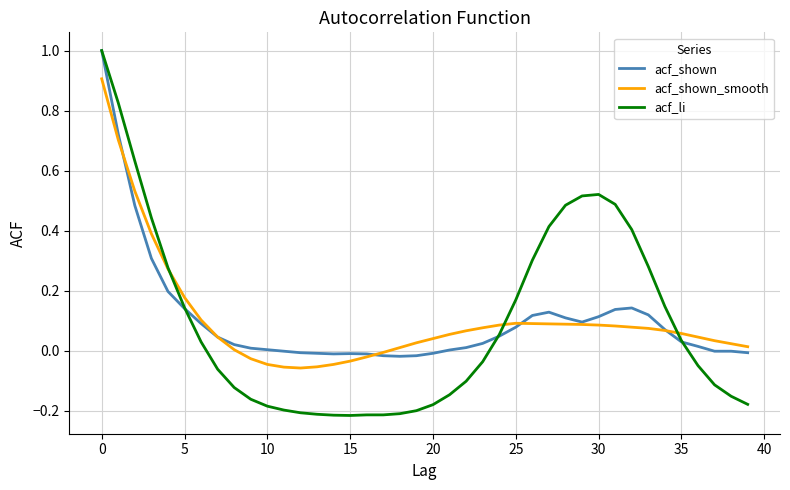

Which series has the largest range (max minus min)?

acf_li